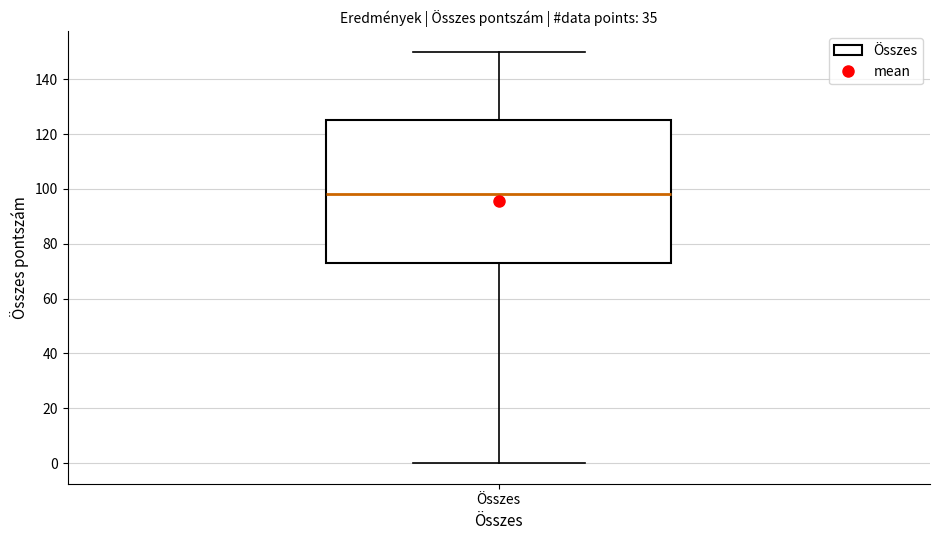

Read this box plot against the y-axis: the position of the median line, the range covered by the box, and the ends of both whiskers. The values are not printed on the chart, so give them approximately, as read against the axis.

median 98, box 74 to 126, whiskers 0 to 150